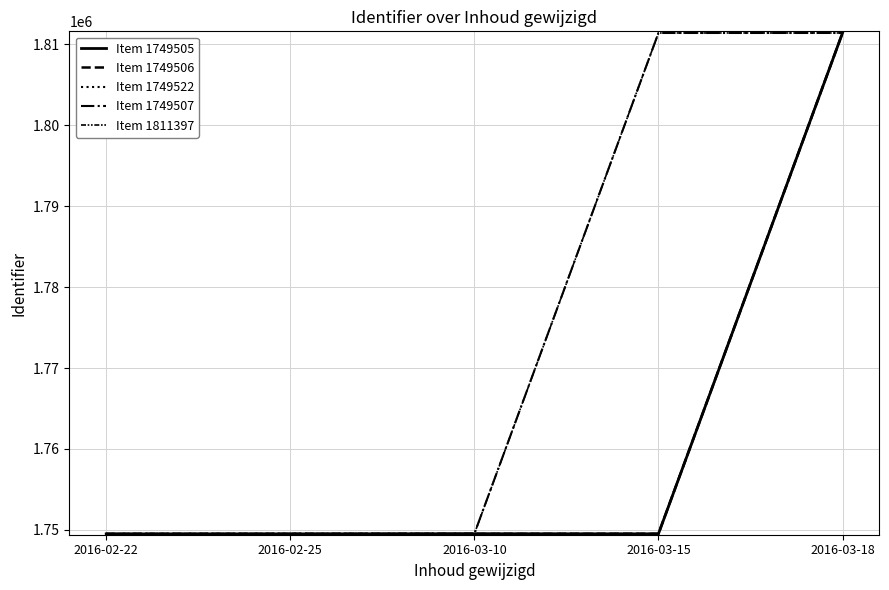

What is the spread (max minus min) of values at 2016-02-22?

1